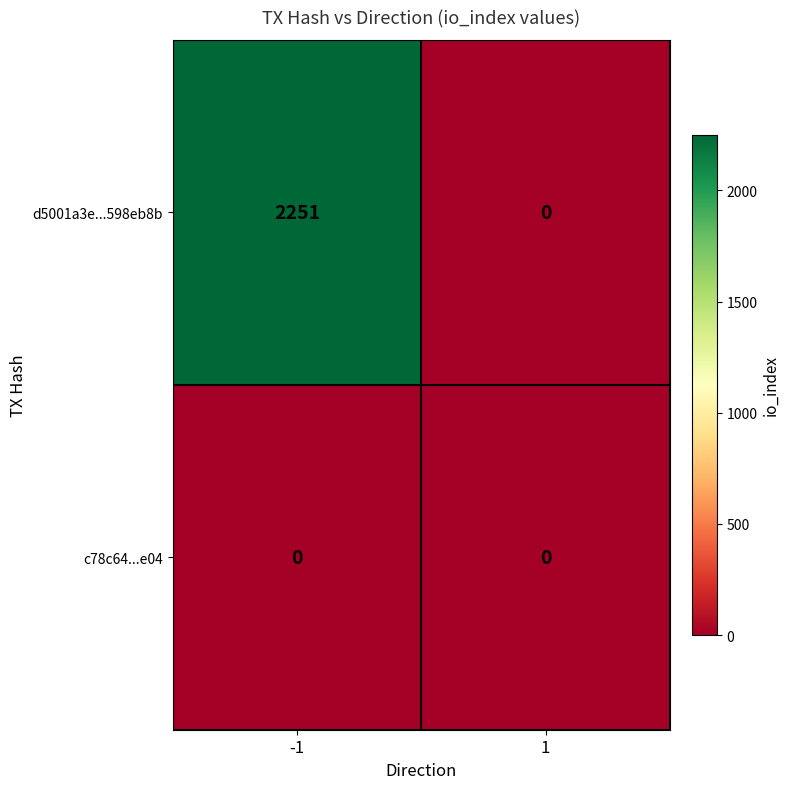

Reading right to left, transcribe all the data shown in this chart.

d5001a3e...598eb8b: 1=0	-1=2251
c78c64...e04: 1=0	-1=0